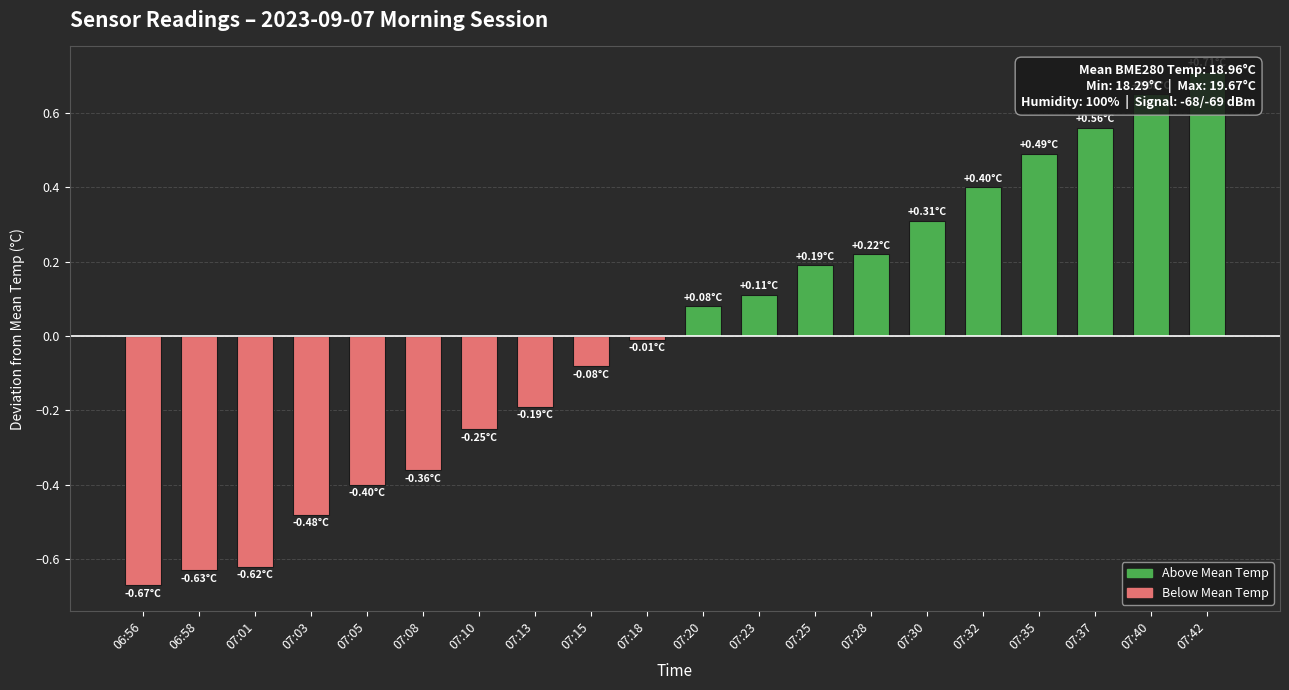

Rank the categories by value from lowest to highest.

06:56, 06:58, 07:01, 07:03, 07:05, 07:08, 07:10, 07:13, 07:15, 07:18, 07:20, 07:23, 07:25, 07:28, 07:30, 07:32, 07:35, 07:37, 07:40, 07:42